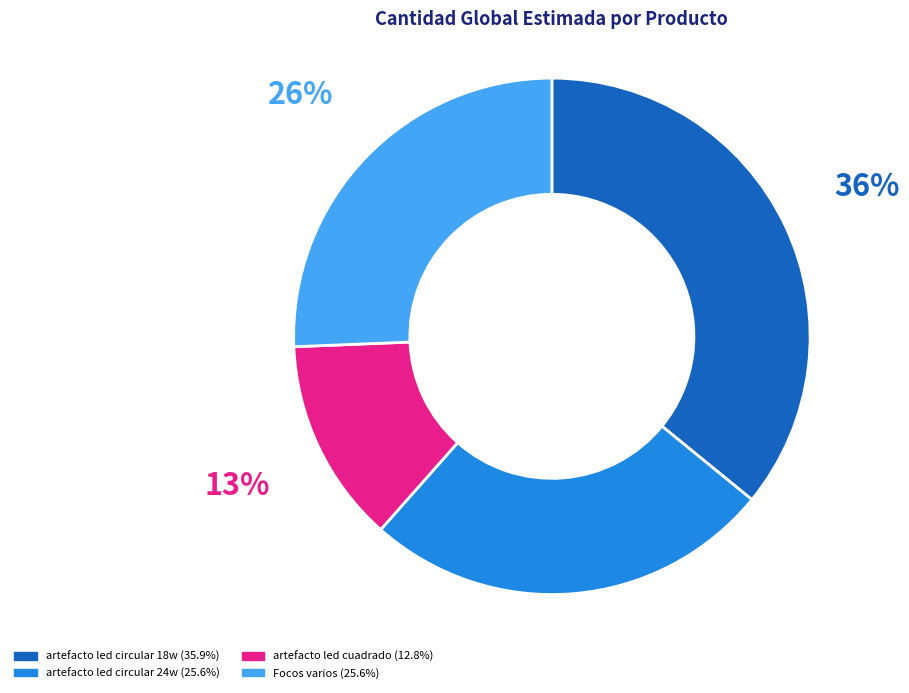

What is the smallest slice in the pie chart?

artefacto led cuadrado